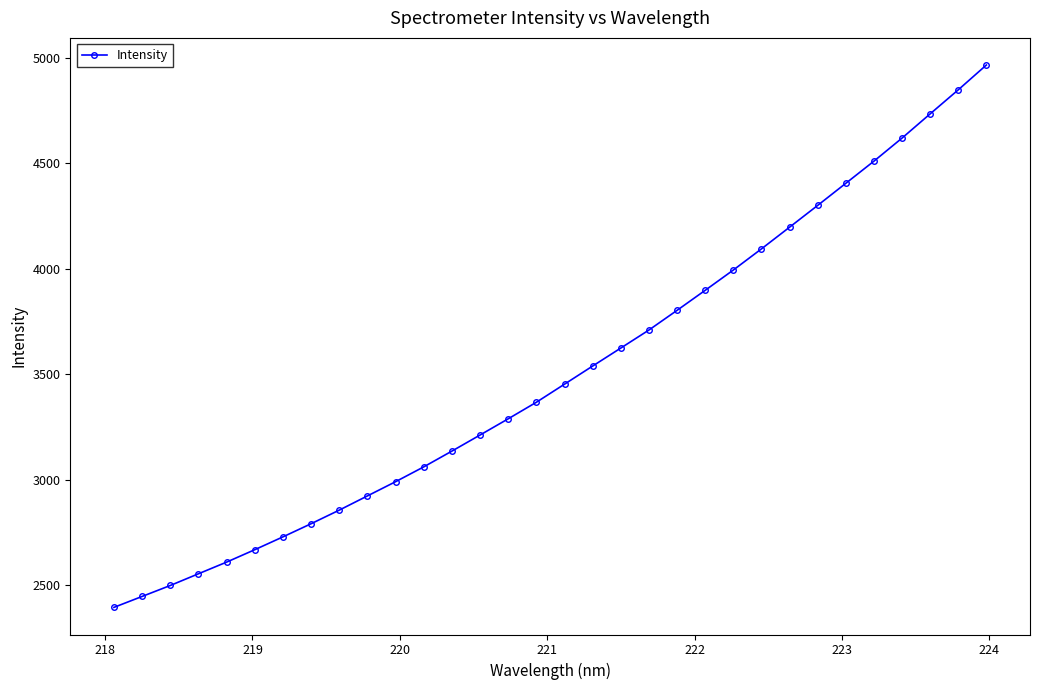

What is the value of the 30th point from the left?

4733.4